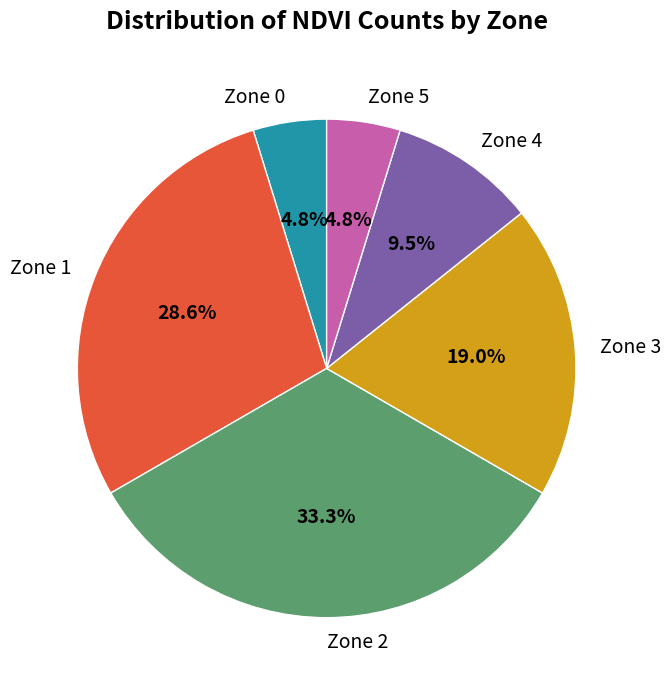

Which has a higher value, Zone 3 or Zone 4?

Zone 3